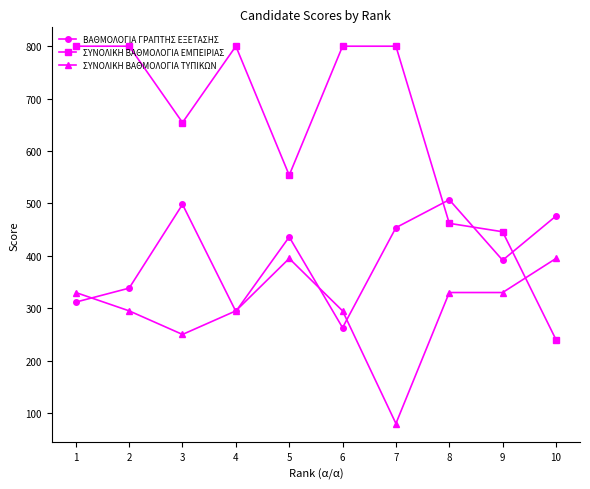

Rank the series at 8 from highest to lowest value.

ΒΑΘΜΟΛΟΓΙΑ ΓΡΑΠΤΗΣ ΕΞΕΤΑΣΗΣ, ΣΥΝΟΛΙΚΗ ΒΑΘΜΟΛΟΓΙΑ ΕΜΠΕΙΡΙΑΣ, ΣΥΝΟΛΙΚΗ ΒΑΘΜΟΛΟΓΙΑ ΤΥΠΙΚΩΝ